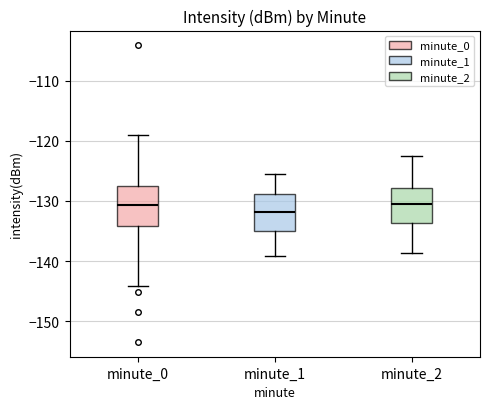

Where does the lower whisker of the box for minute_2 end on the y-axis? The values are not printed on the chart, so give them approximately, as read against the axis.

-139